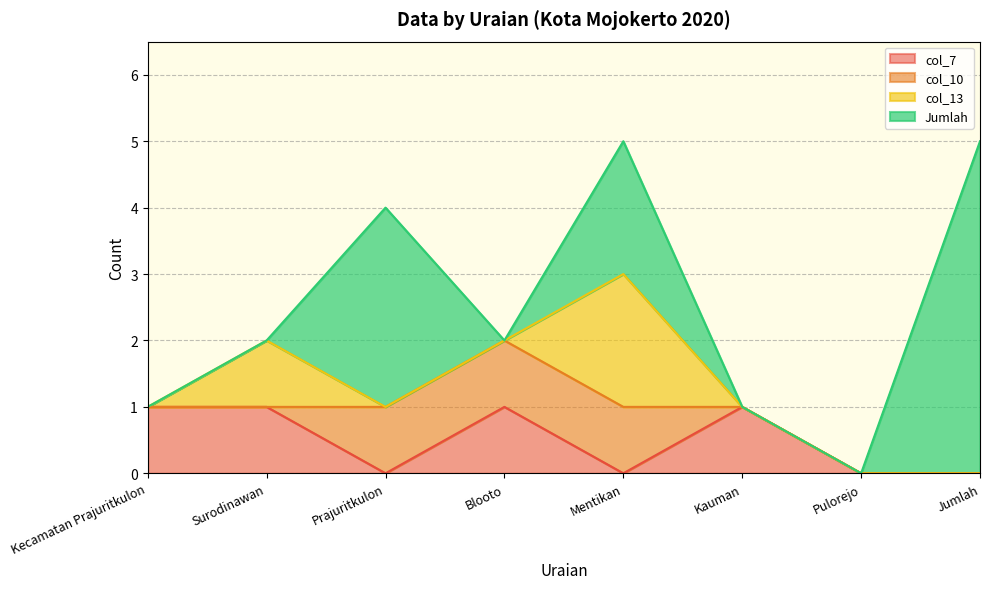

What is the sum of all col_13 values?

3